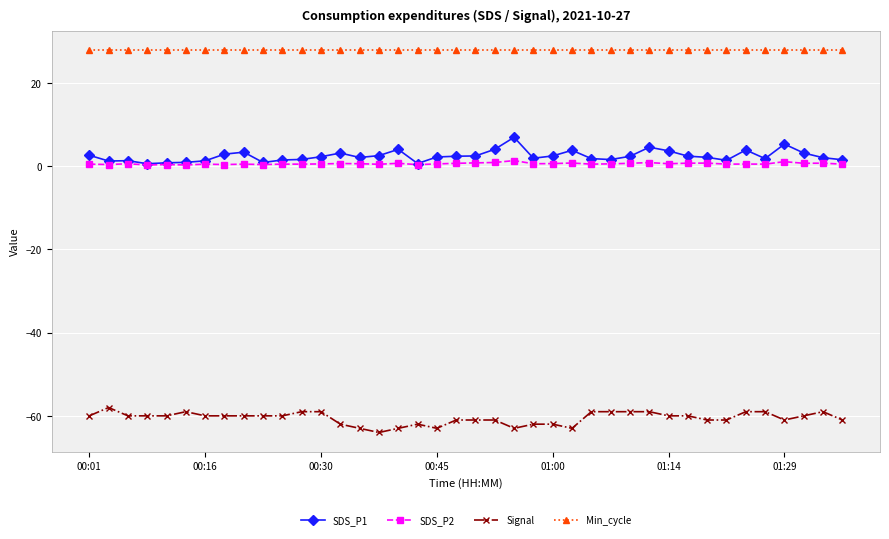

True or false: SDS_P2 and Min_cycle intersect in this chart.

False